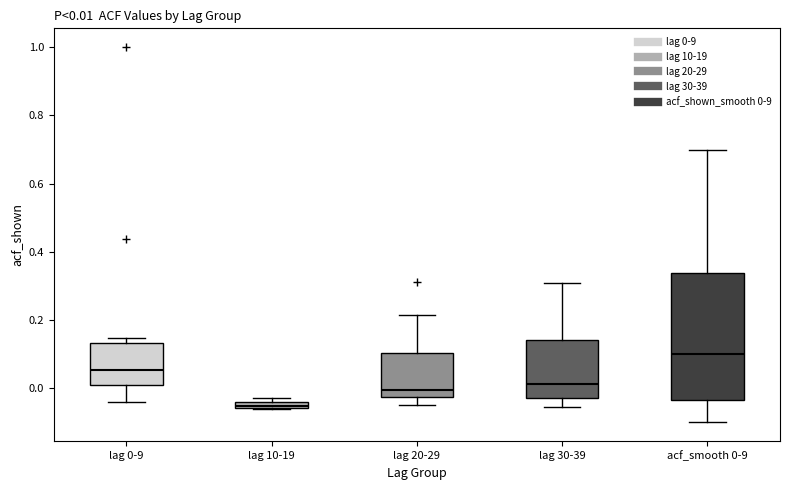

Comparing the boxes themselves (not the whiskers), which one is the tallest?

acf_smooth 0-9